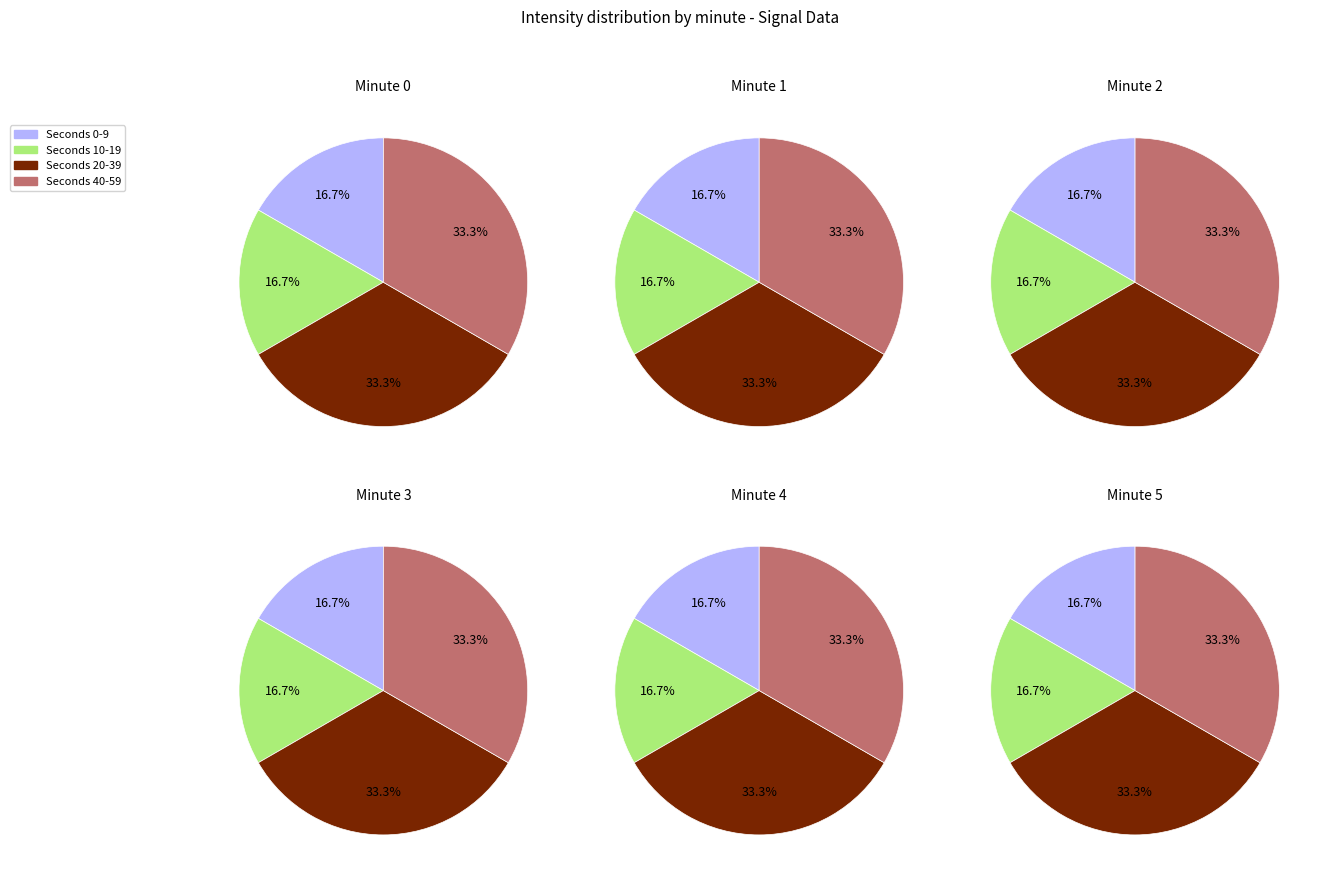

To the nearest percent, what is the average slice percentage?

25%